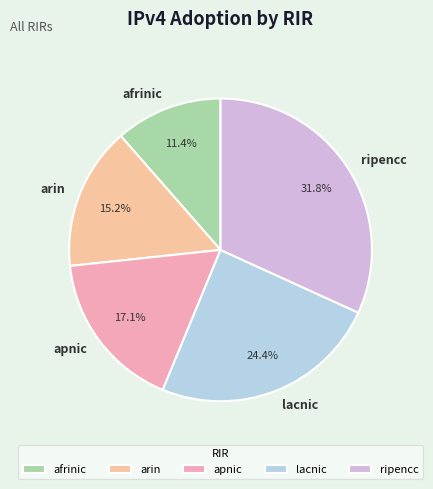

Count the number of slices in the pie.

5